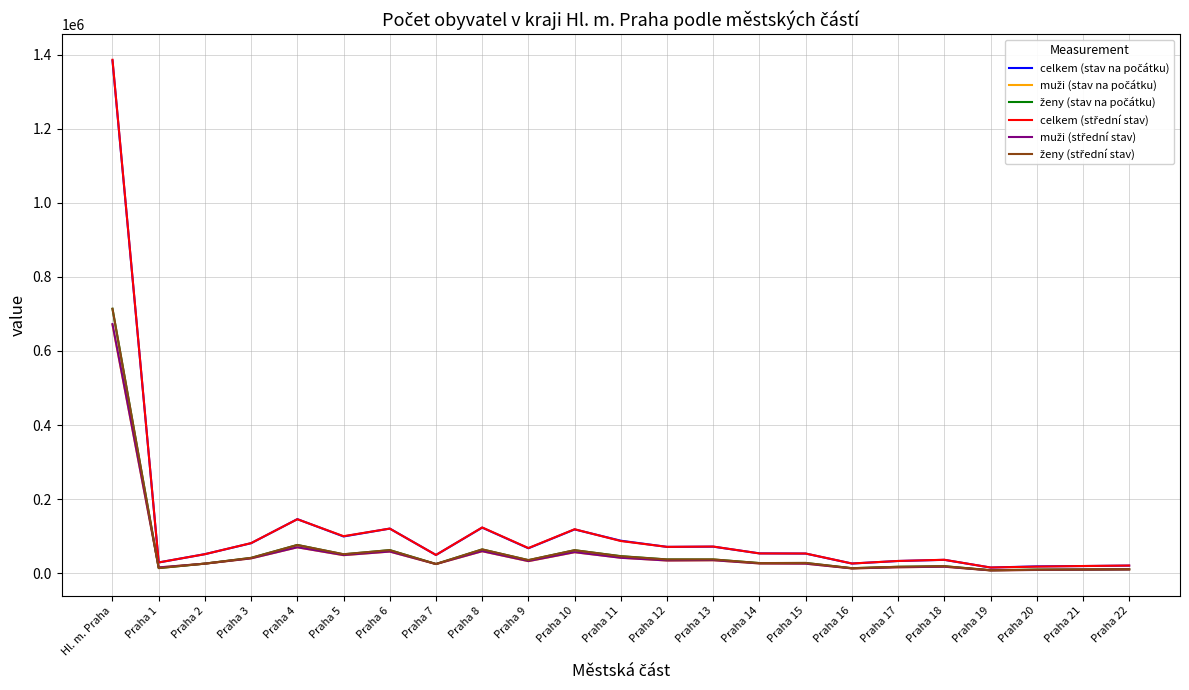

Which label corresponds to the largest value in the chart?

Hl. m. Praha